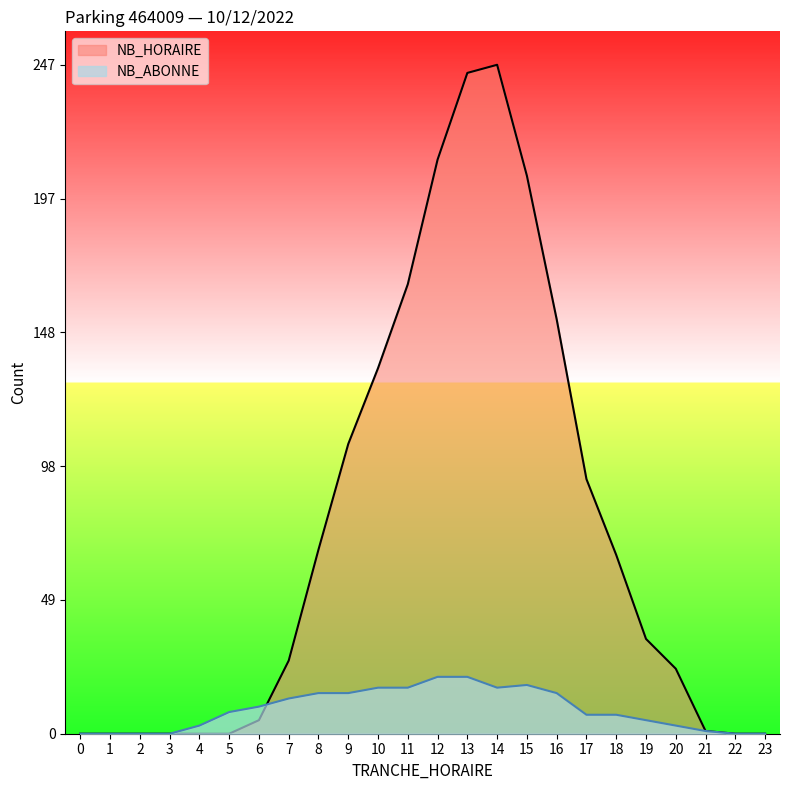

Between 11 and 16, which series saw the biggest shift?

NB_HORAIRE